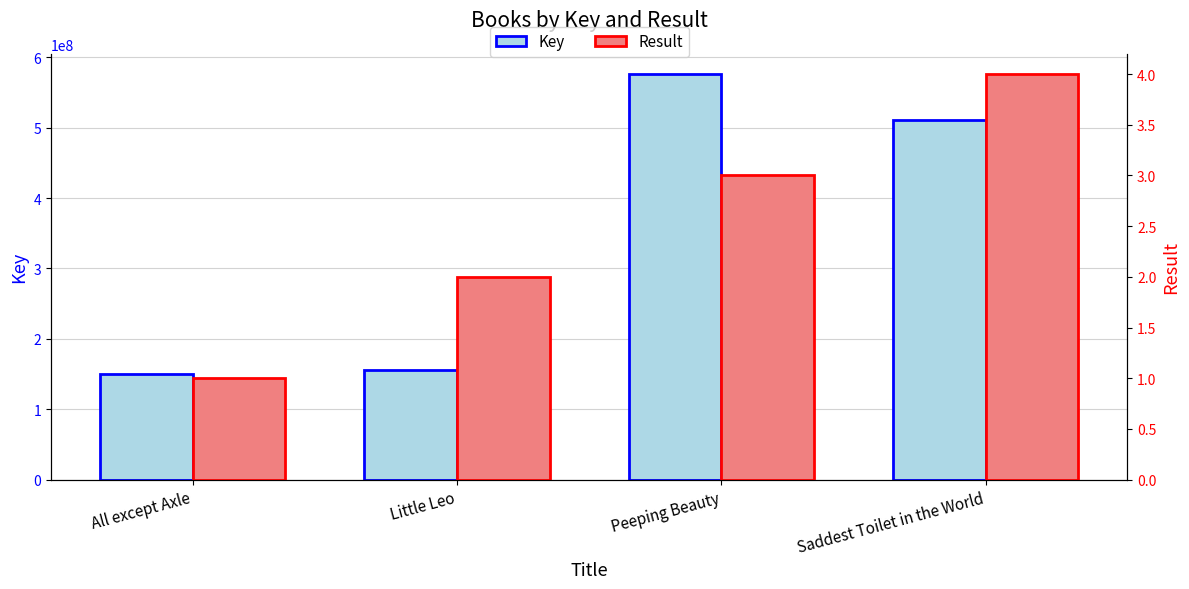

Reading left to right, what are all the values shown in this chart?

Key: 149925248	155339519	576189006	510632917
Result: 1	2	3	4